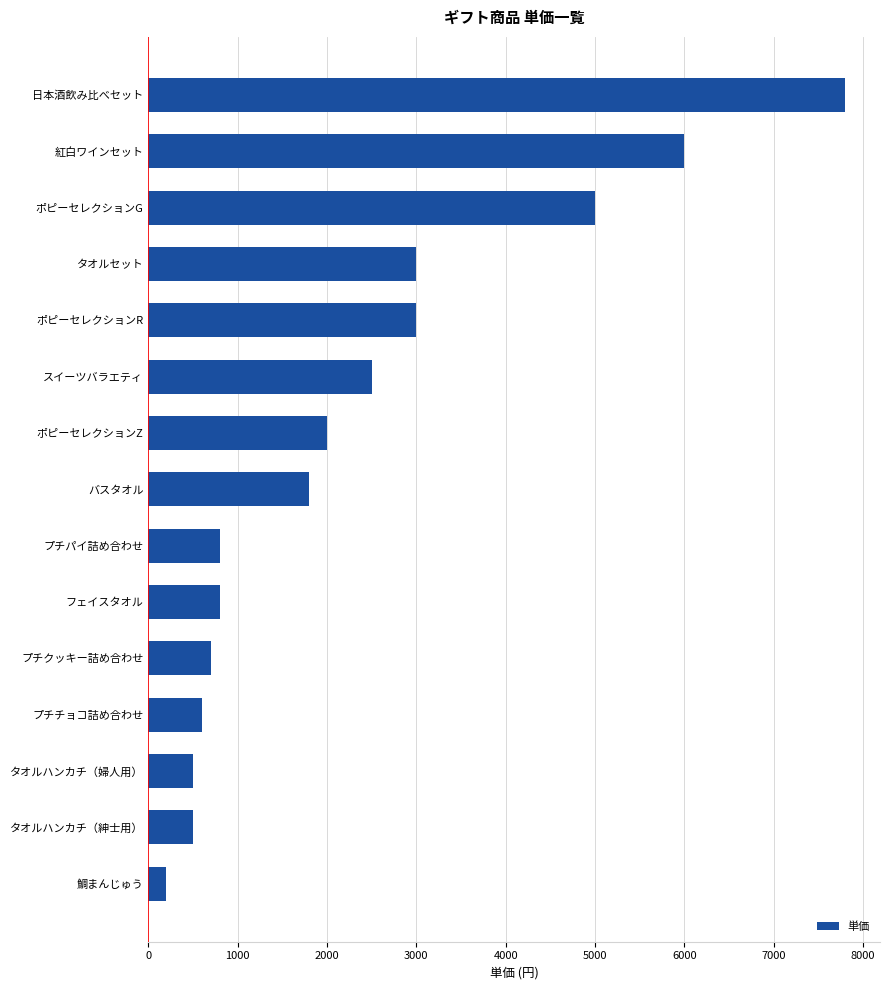

What is the sum of all values?

35200